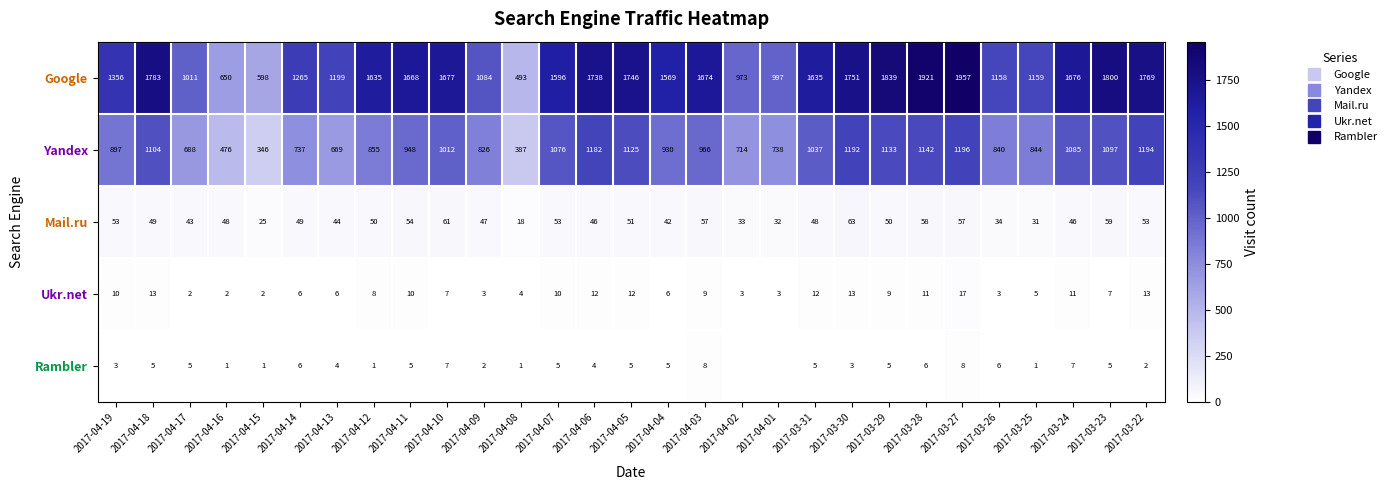

The Rambler series shows 8 at 2017-04-17. True or false?

False